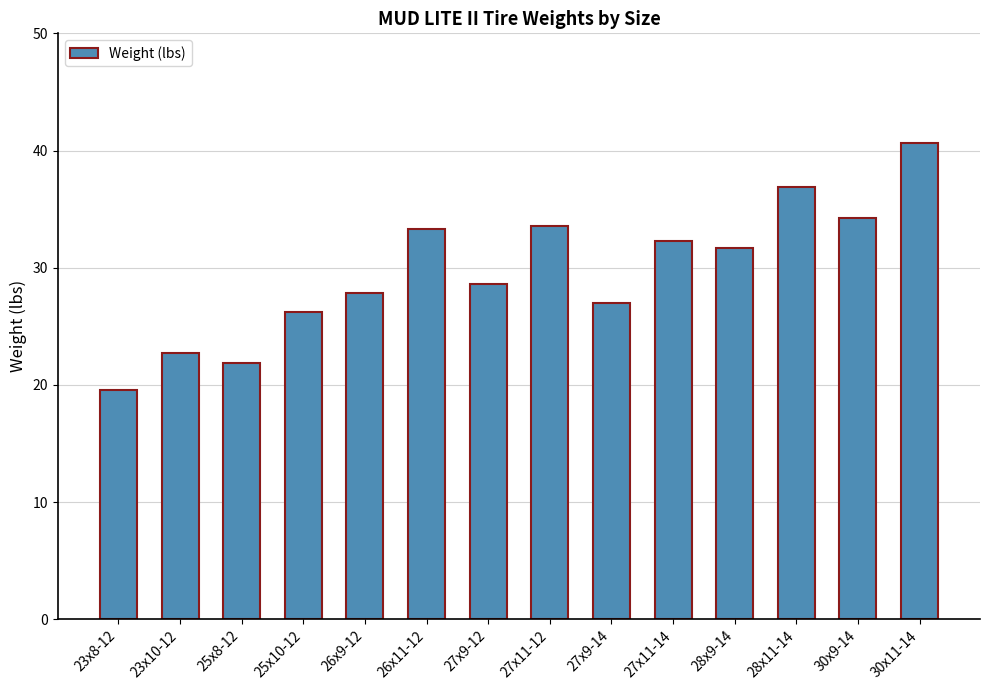

What position from the right is 30x11-14?

1